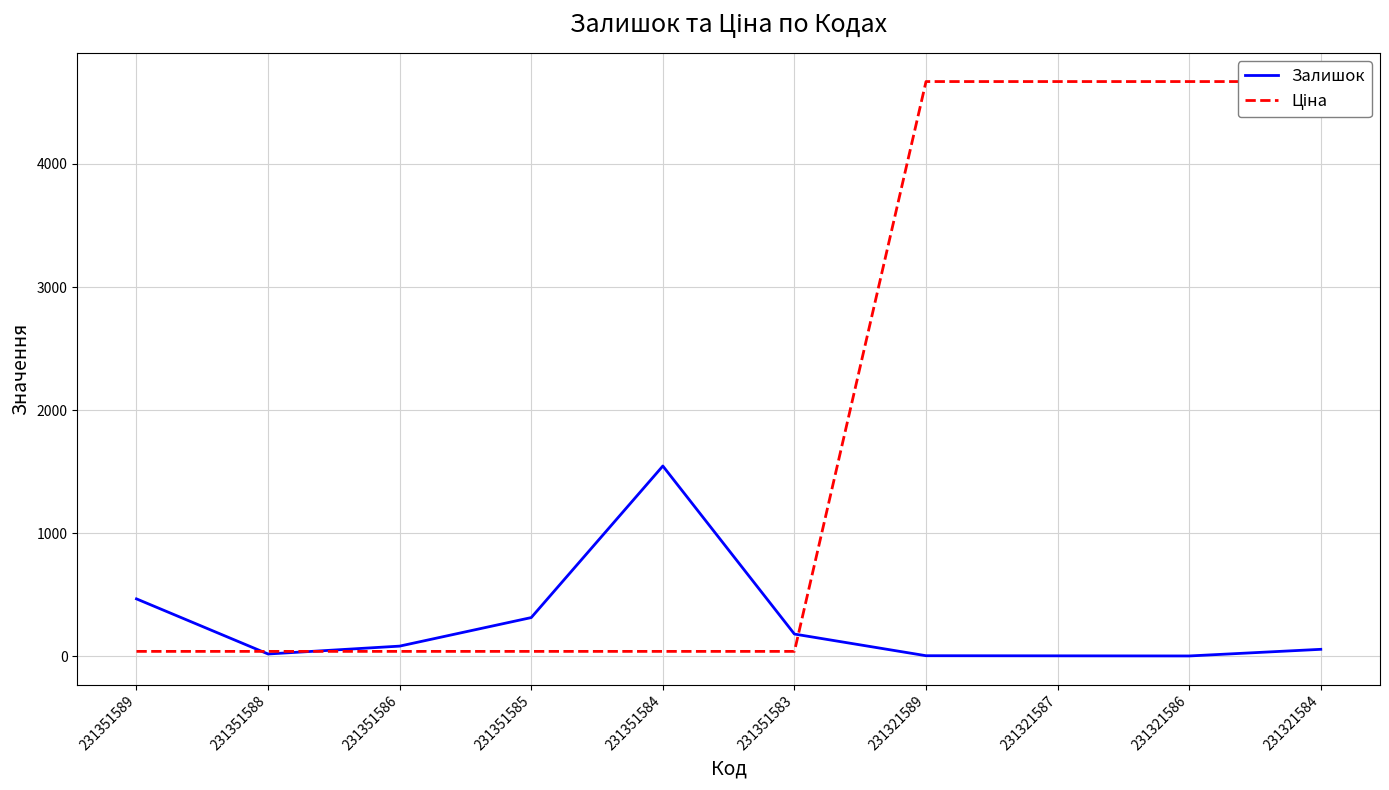

What is the approximate value of Залишок at 231351586?

81